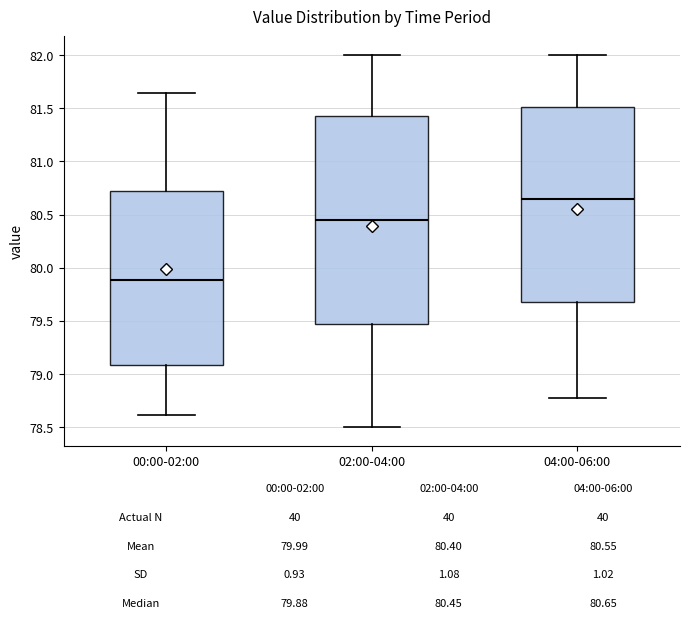

Which box's median line is the highest?

04:00-06:00